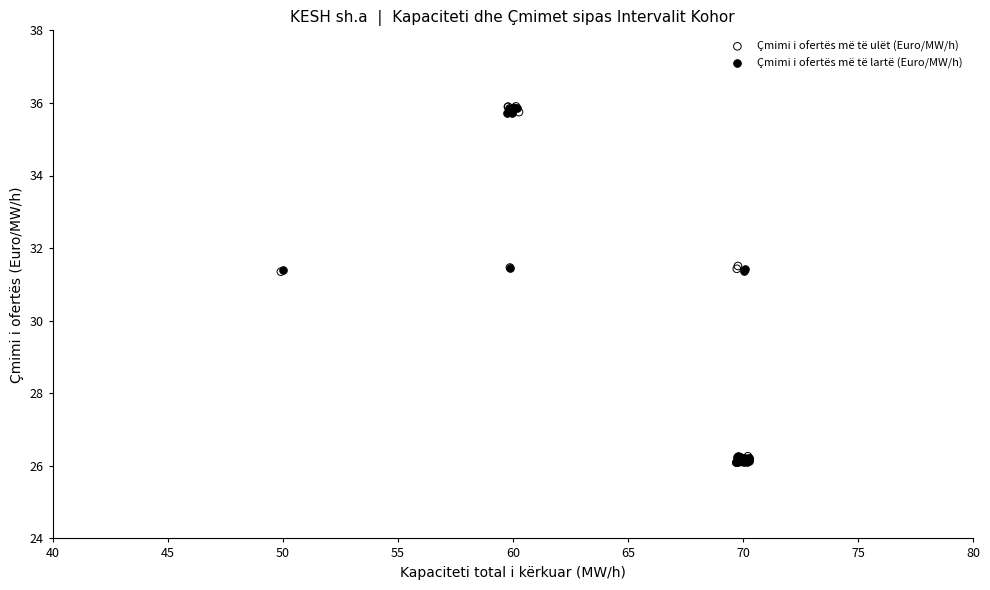

Which series has the widest spread of Y values?

Çmimi i ofertës më të ulët (Euro/MW/h)